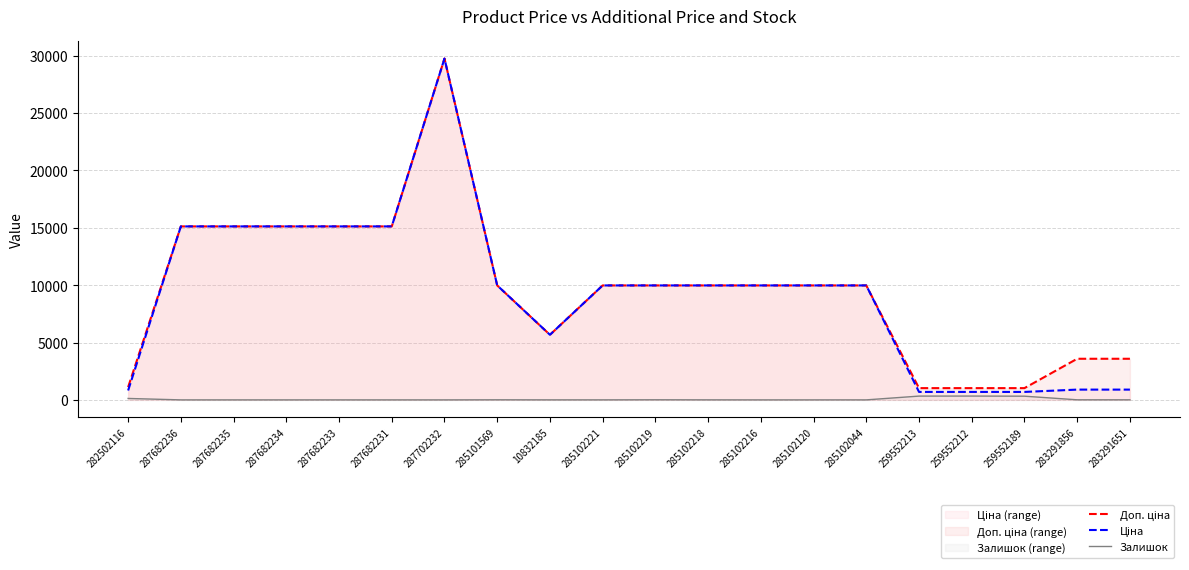

True or false: Доп. ціна and Ціна cross at least once.

False